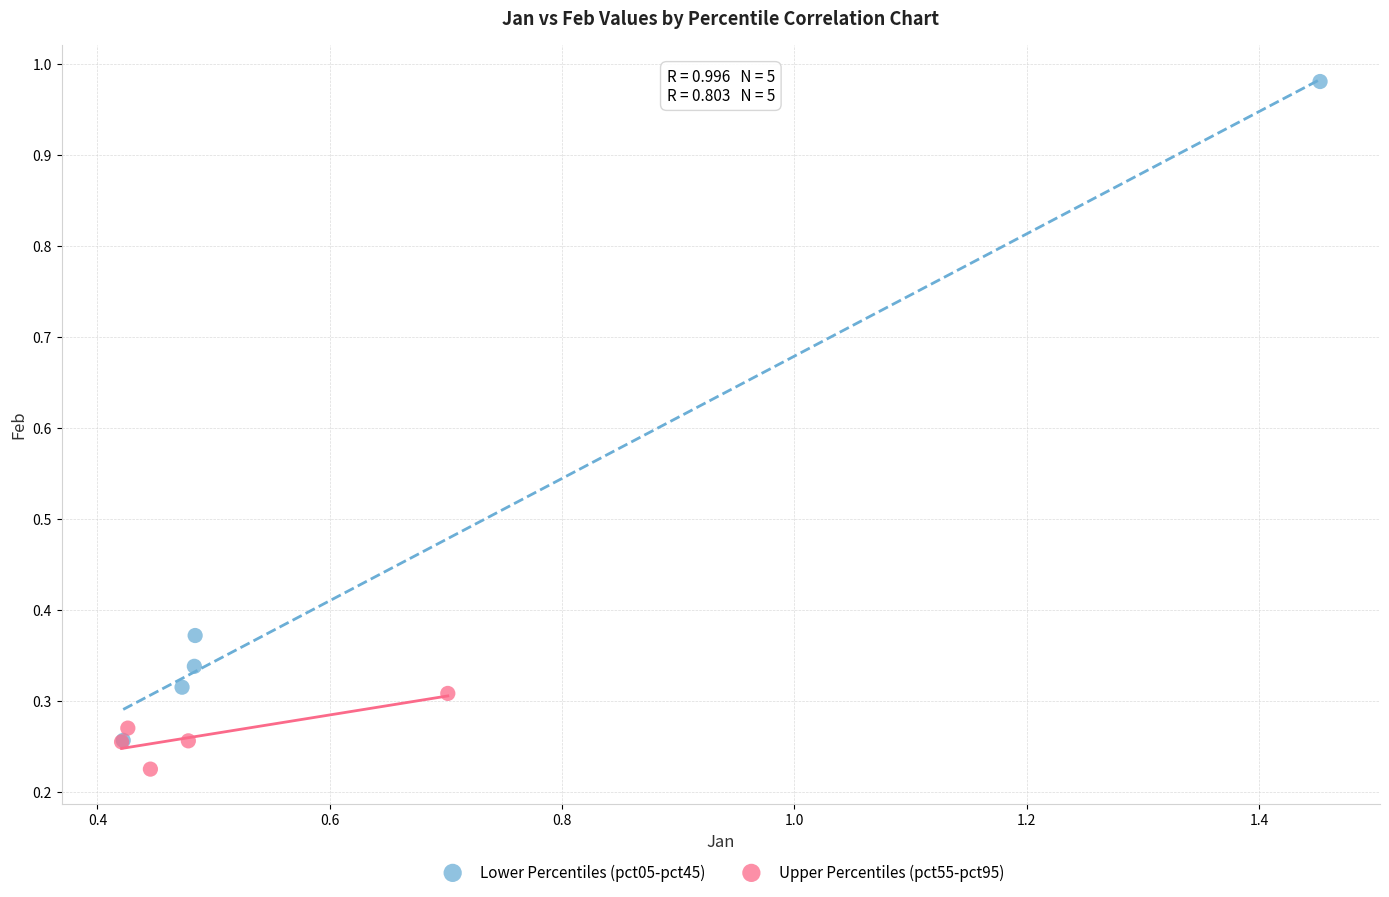

Which series reaches the minimum Y coordinate?

Upper Percentiles (pct55-pct95)